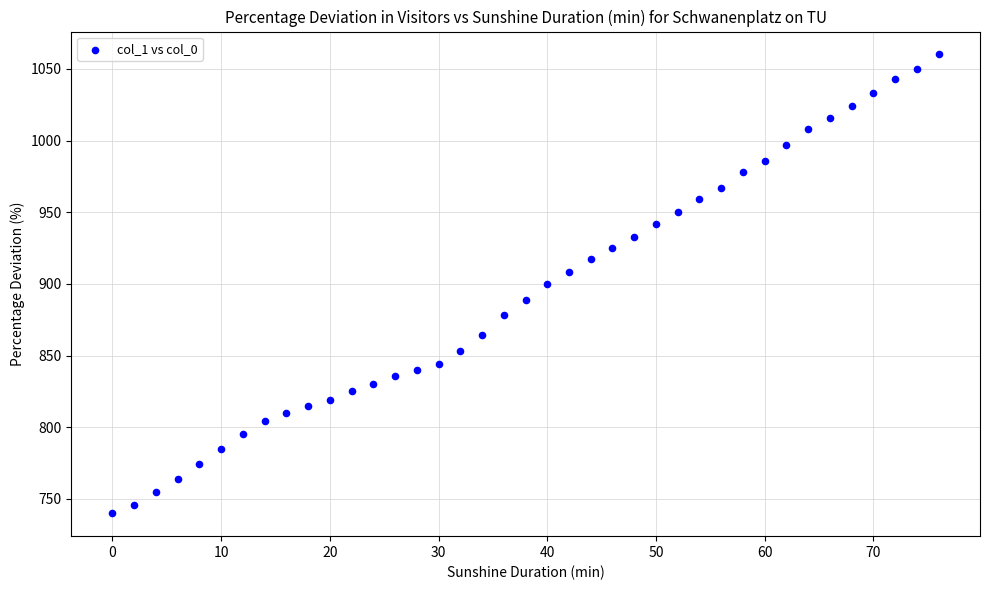

What is the range of Y values (max minus min)?

320